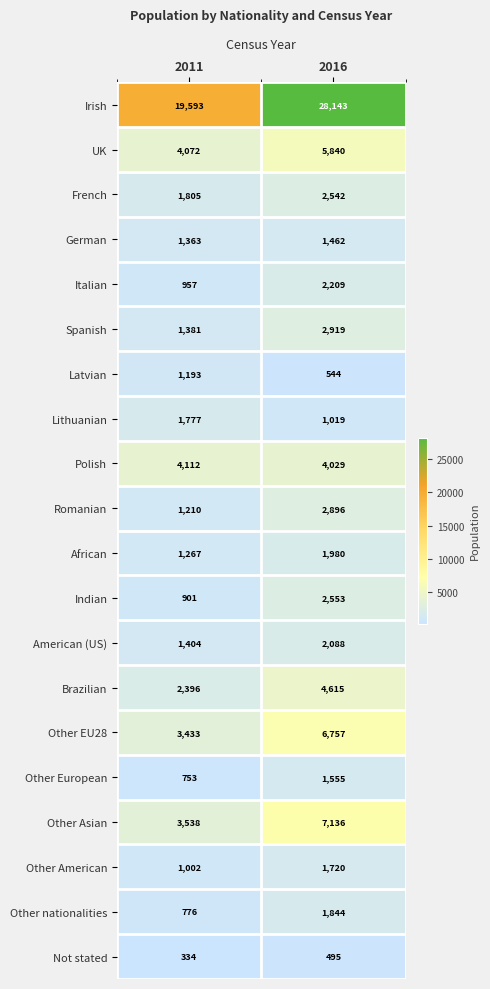

List the series in order of their peak value, lowest first.

Not stated, Latvian, German, Other European, Other American, Lithuanian, Other nationalities, African, American (US), Italian, French, Indian, Romanian, Spanish, Polish, Brazilian, UK, Other EU28, Other Asian, Irish